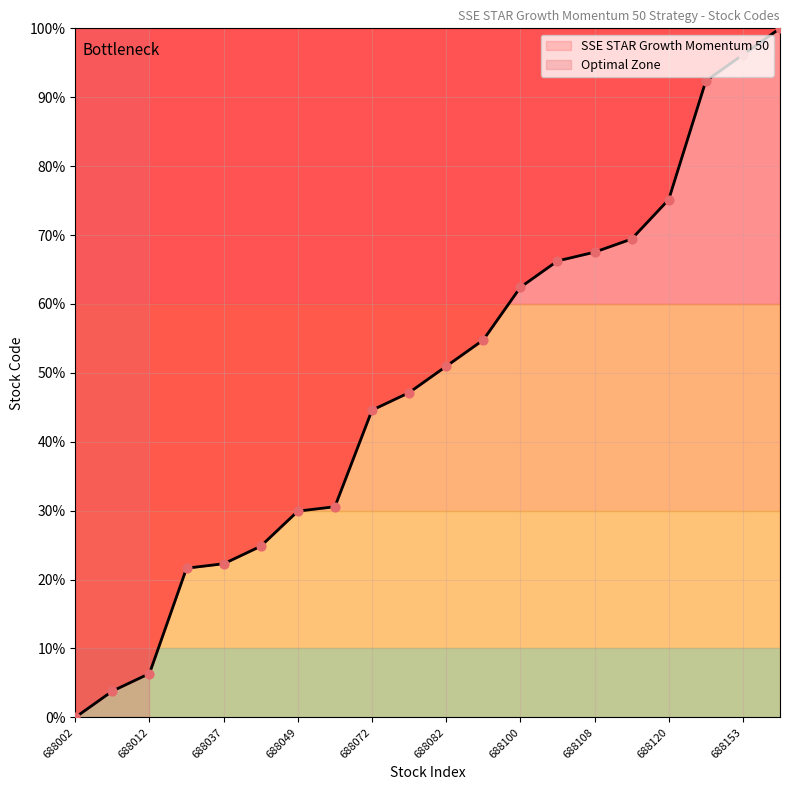

What is the ratio of the value at 688037 to the value at 688082?

0.4